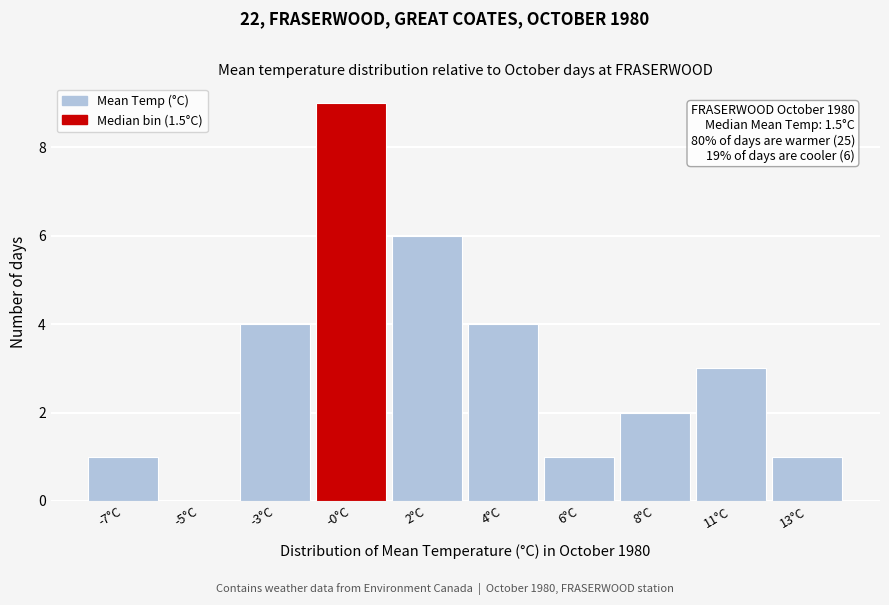

Reading right to left, what are all the values shown in this chart?

13°C=1	11°C=3	8°C=2	6°C=1	4°C=4	2°C=6	-0°C=9	-3°C=4	-5°C=0	-7°C=1